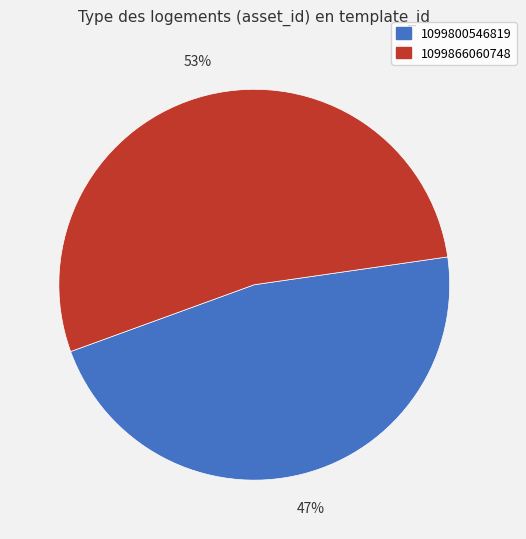

Combined, do 1099866060748 and 1099800546819 account for over 50%?

Yes